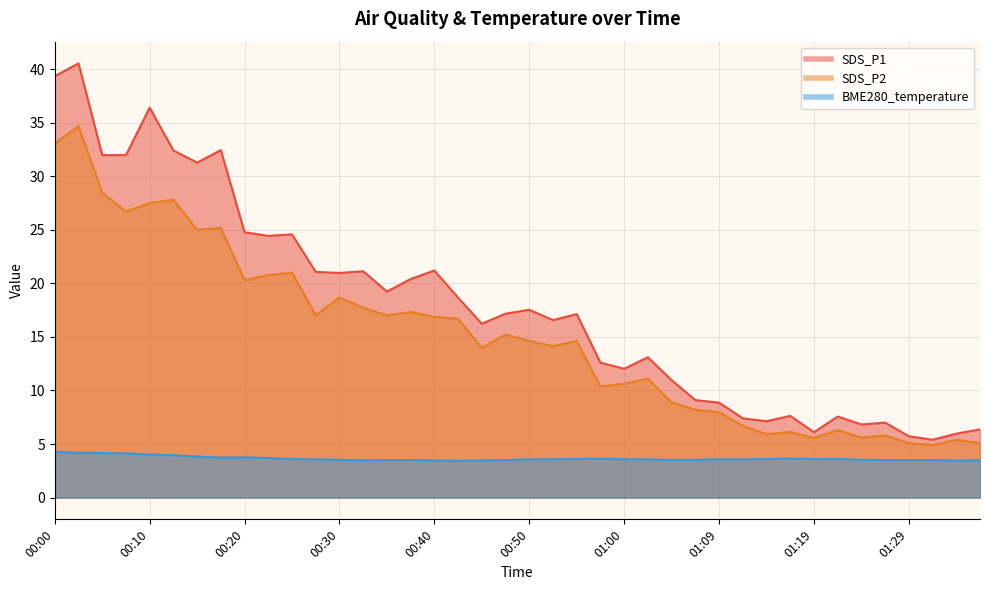

How many data points in SDS_P1 are less than 17?

19